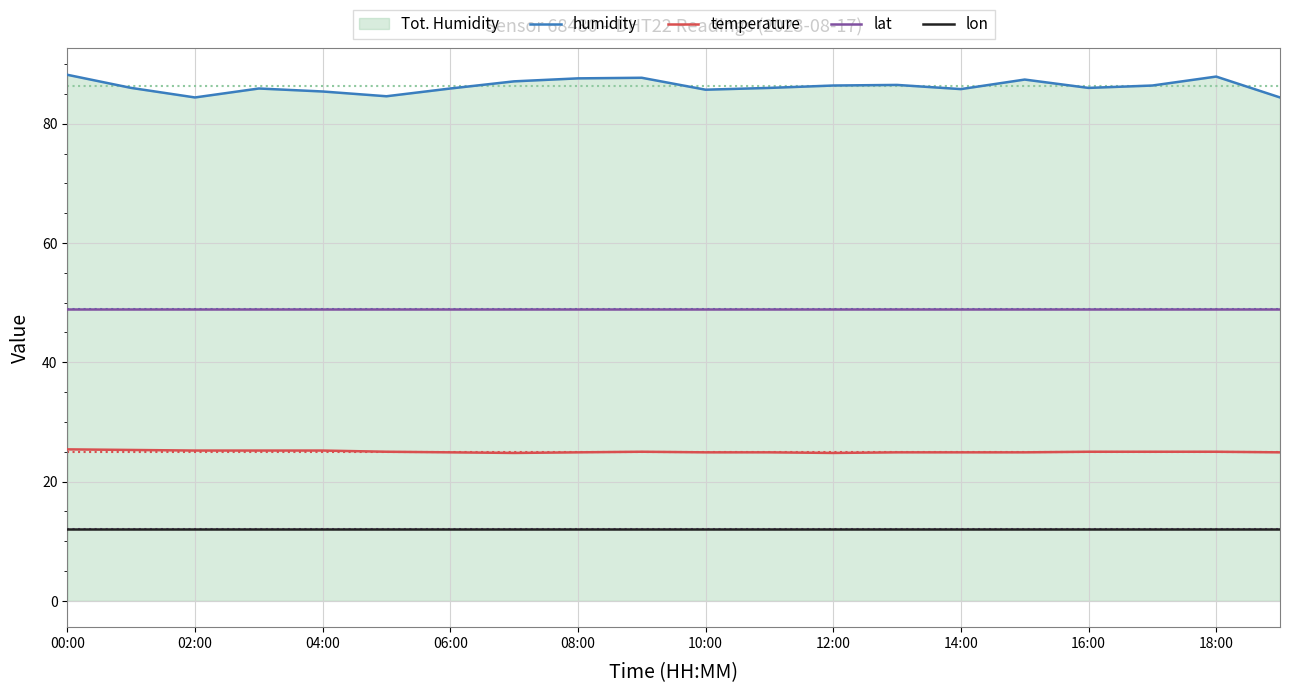

The value of humidity at 10:00 is 85.7. True or false?

True